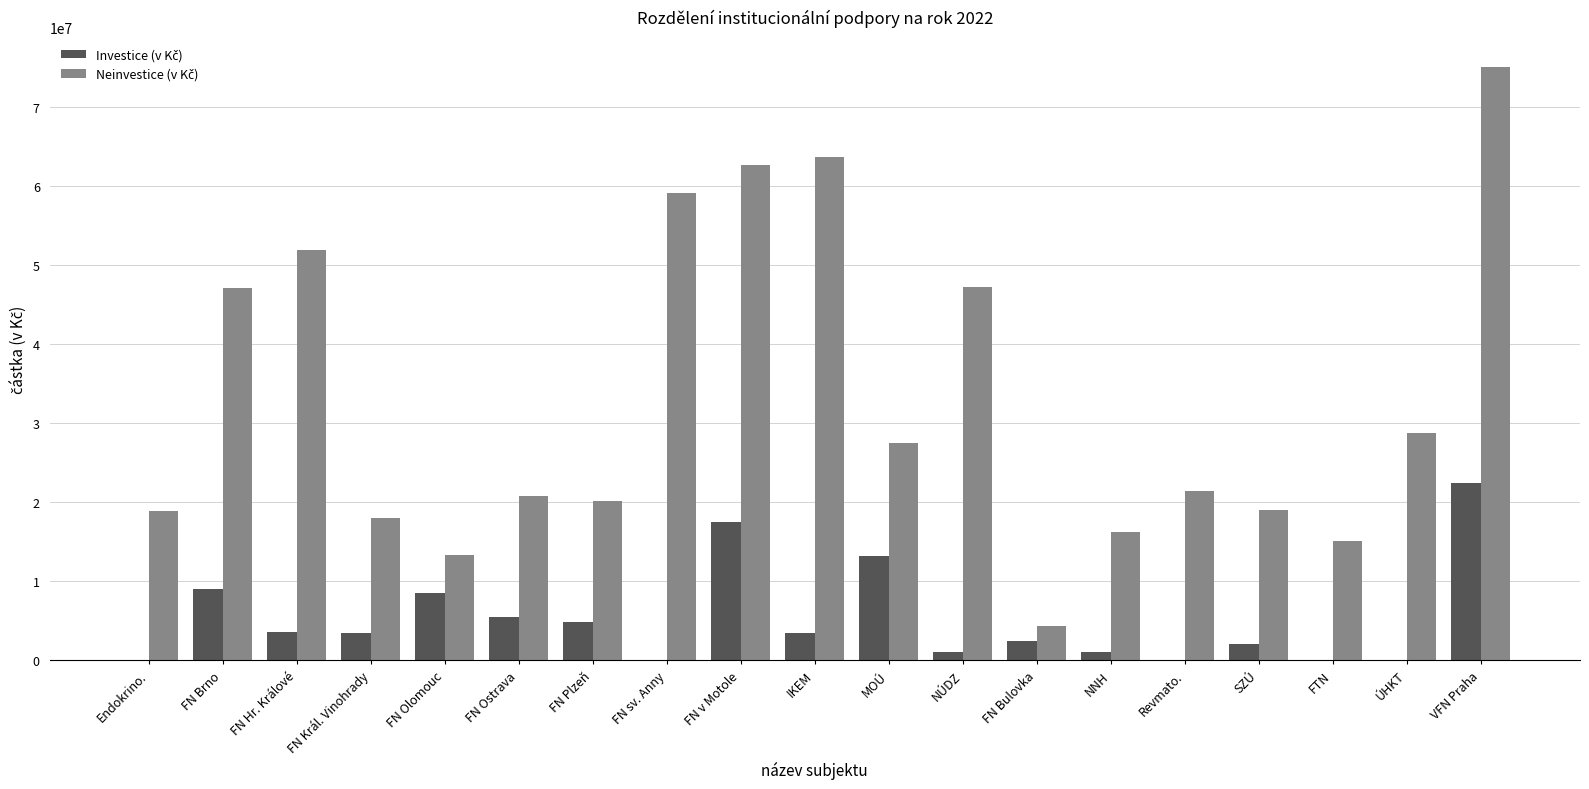

At which category does the chart reach its peak across all series?

VFN Praha